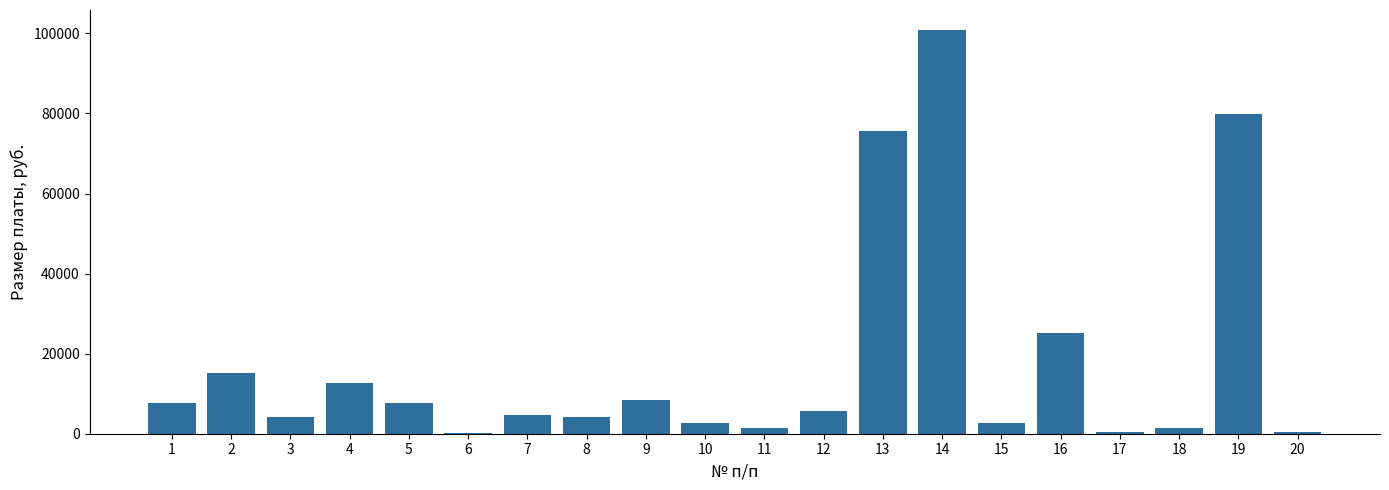

Does the chart contain stacked bars?

No